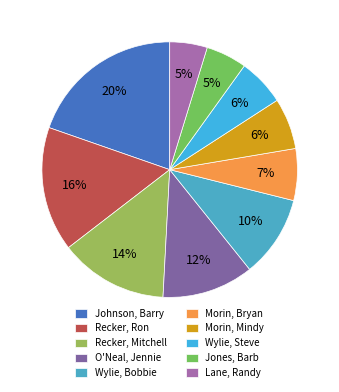

Does Recker, Ron represent more than half of the total?

No